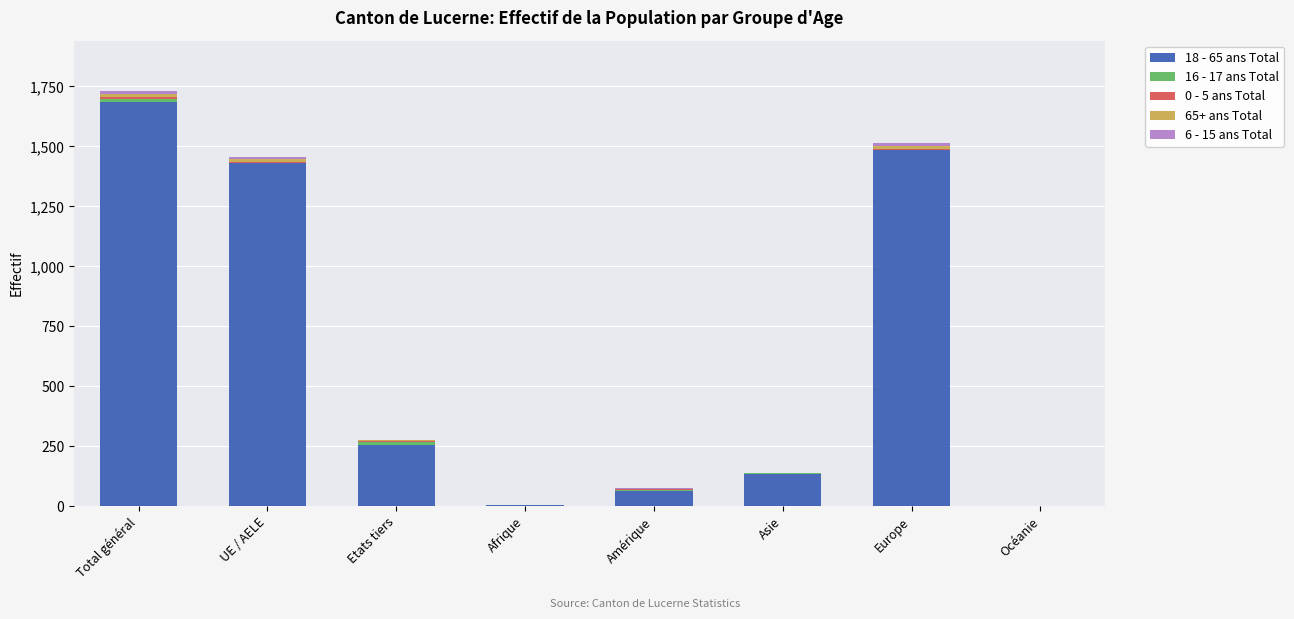

At which category is the sum across all series the highest?

Total général